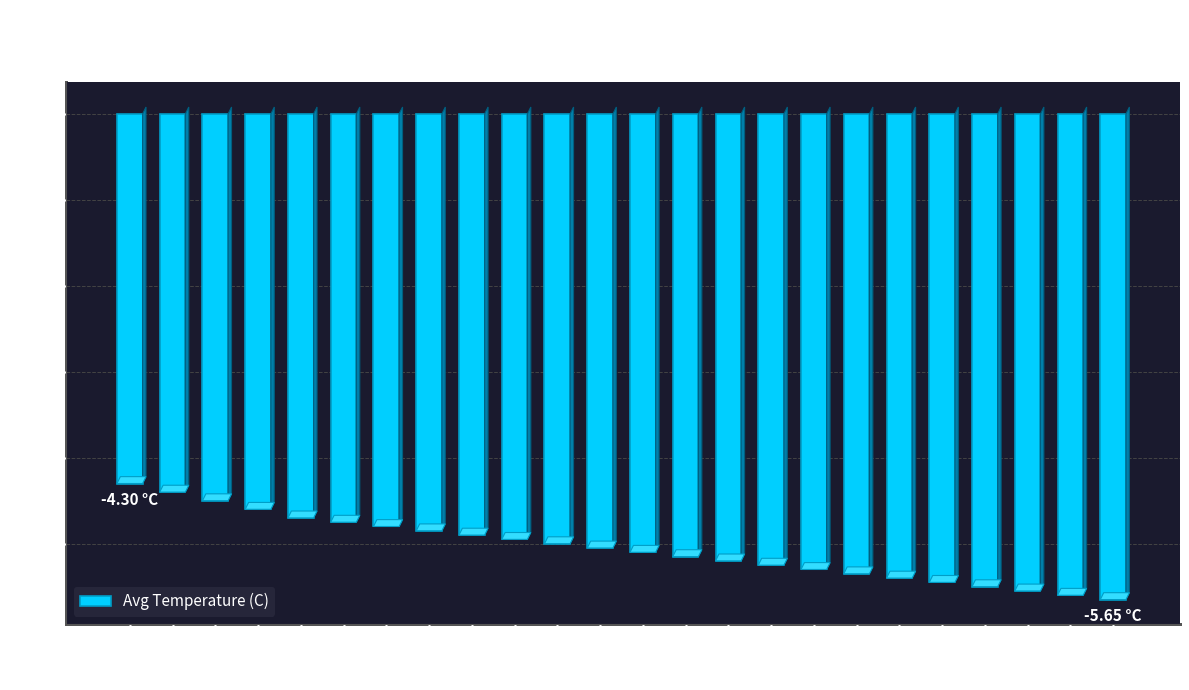

What is the average value?

-5.1